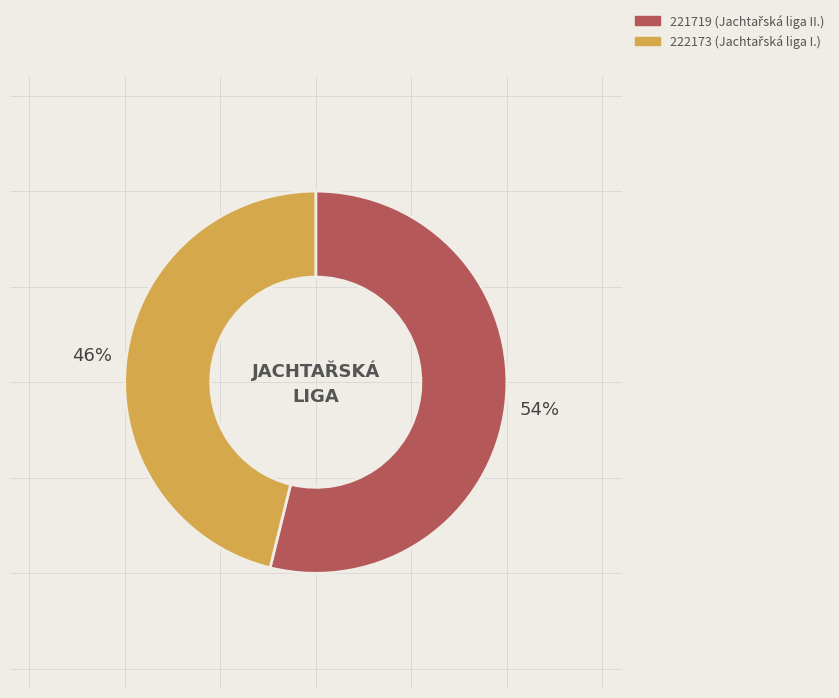

Is there a majority slice in this chart?

Yes